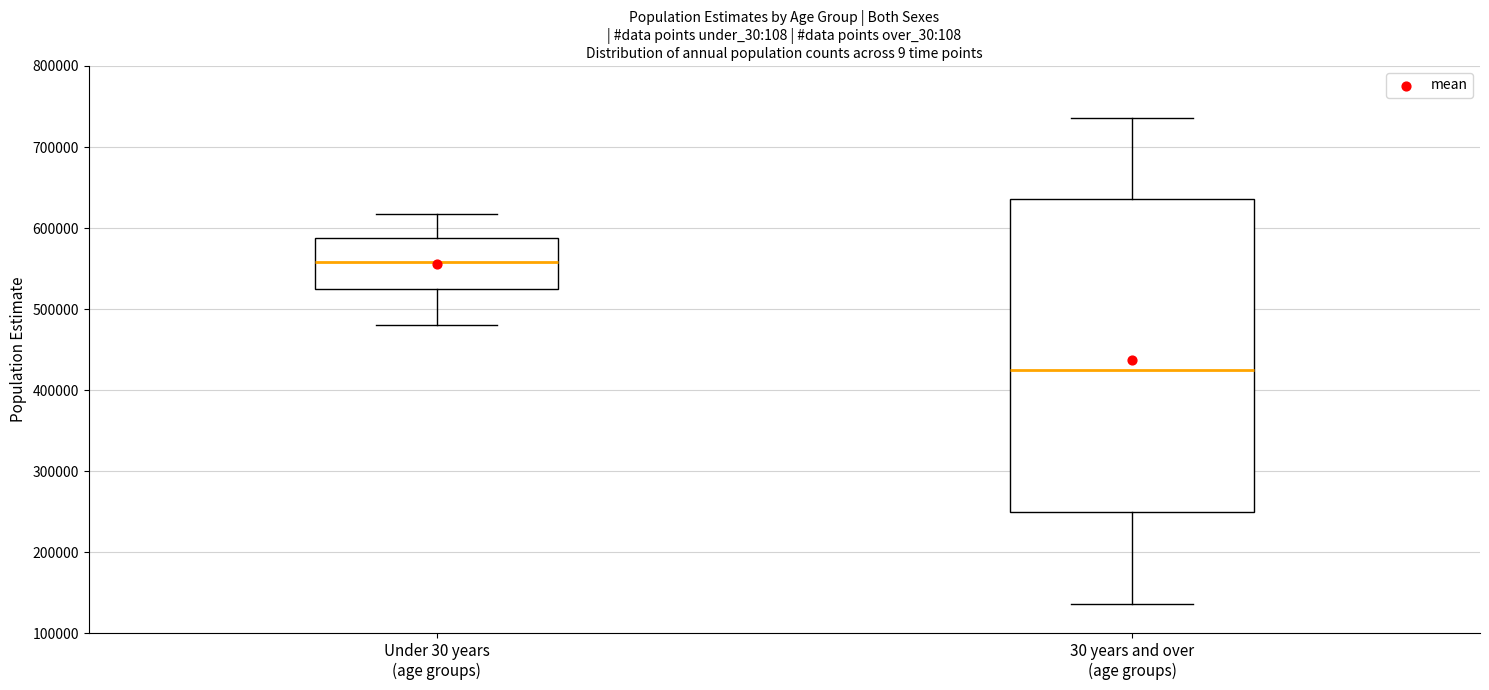

Reading left to right, transcribe this box plot: for each box, give where its median line is, the range the box spans, and where its two whiskers end, as read against the y-axis. The values are not printed on the chart, so give them approximately, as read against the axis.

Under 30 years (age groups): median 560000, box 530000 to 590000, whiskers 480000 to 620000
30 years and over (age groups): median 420000, box 250000 to 640000, whiskers 140000 to 740000